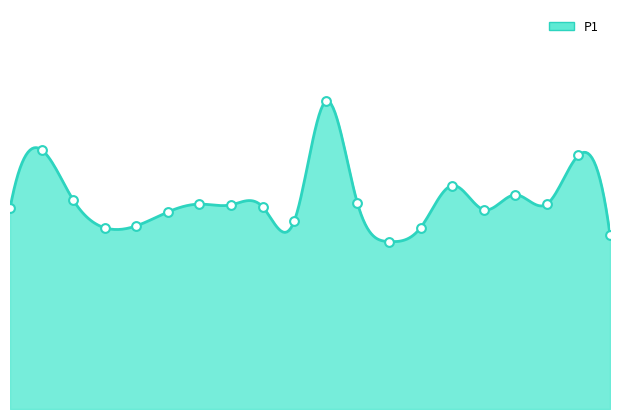

Which has a higher value, 08:00 or 09:00?

08:00